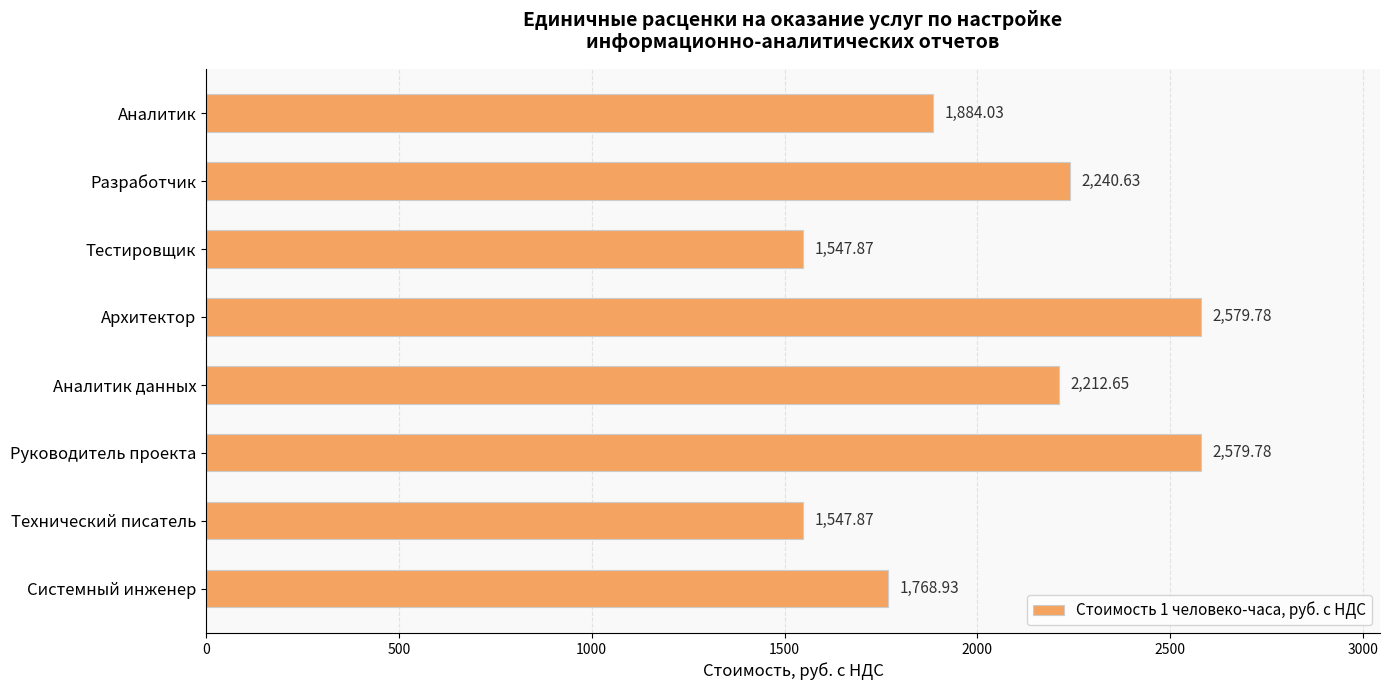

How many data points are less than 2212?

4